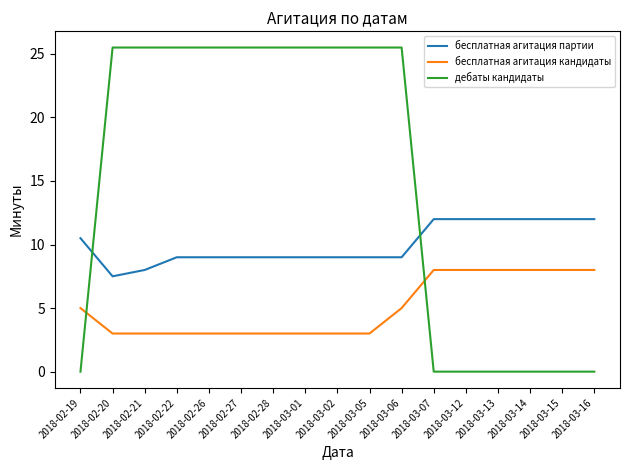

What is the total value across all series at 2018-02-20?

36.0